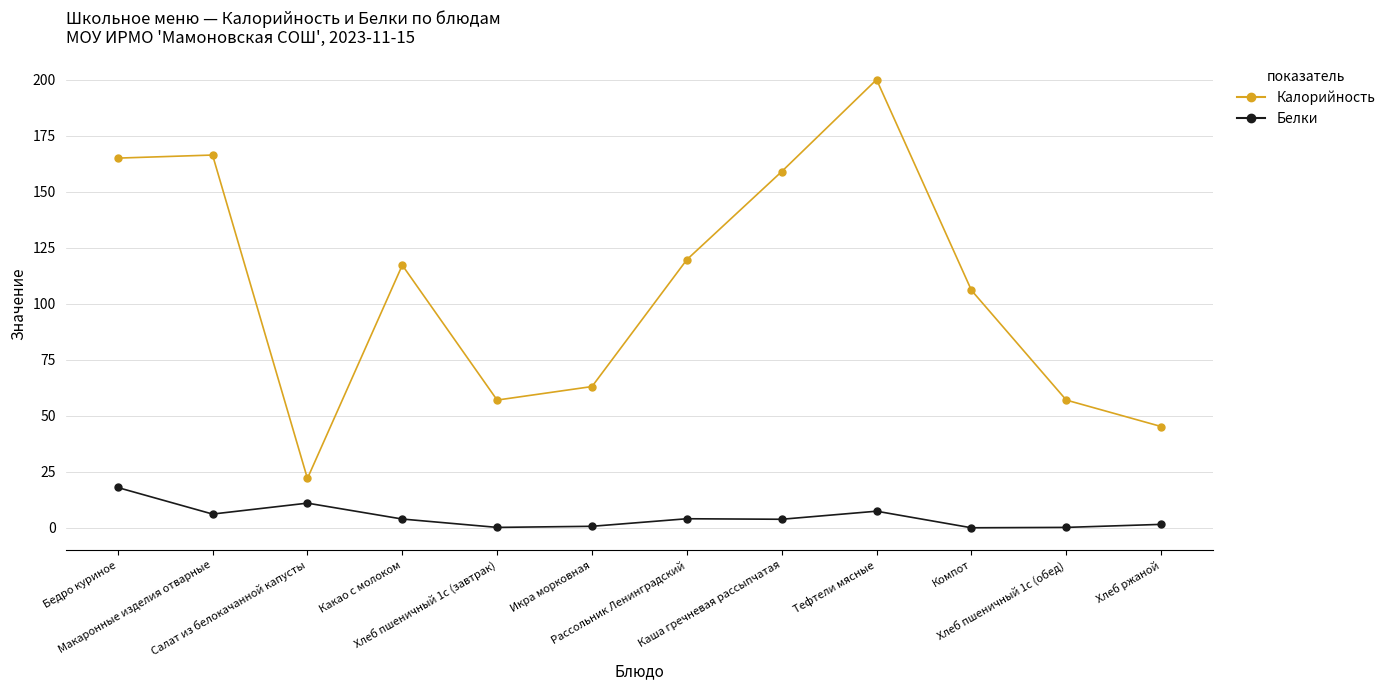

How many lines are shown in the chart?

2